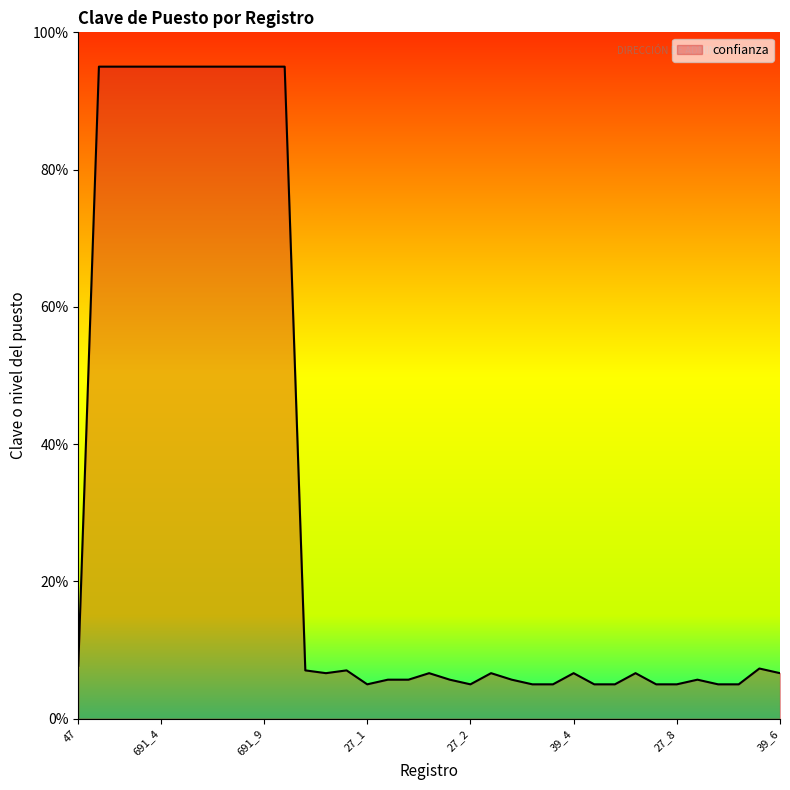

What is the difference between the maximum and minimum values?

90.0